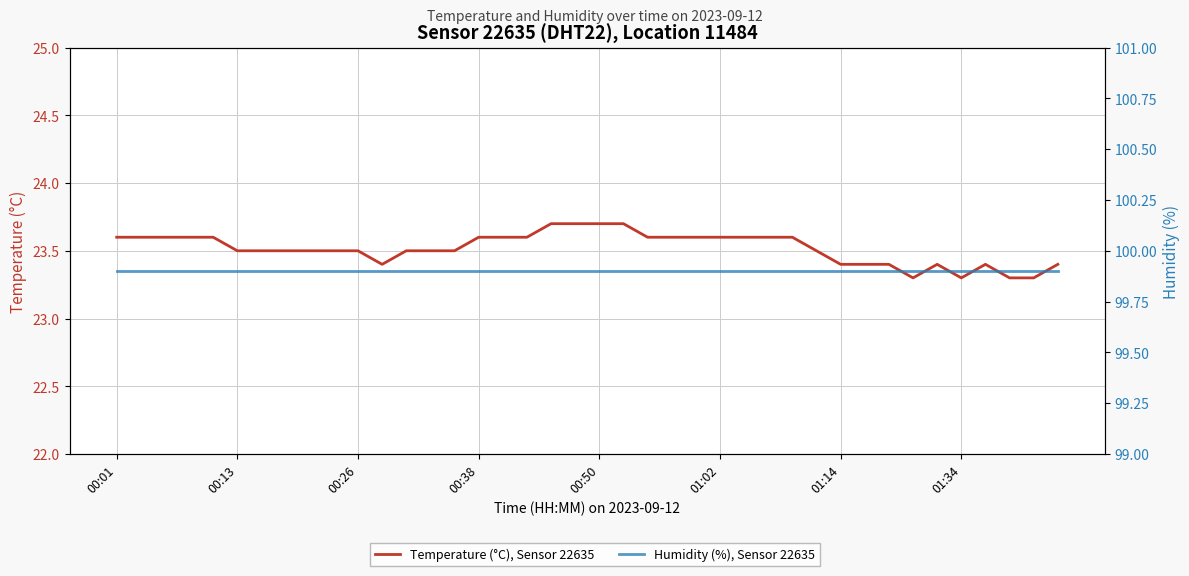

Which label corresponds to the largest value in the chart?

00:01